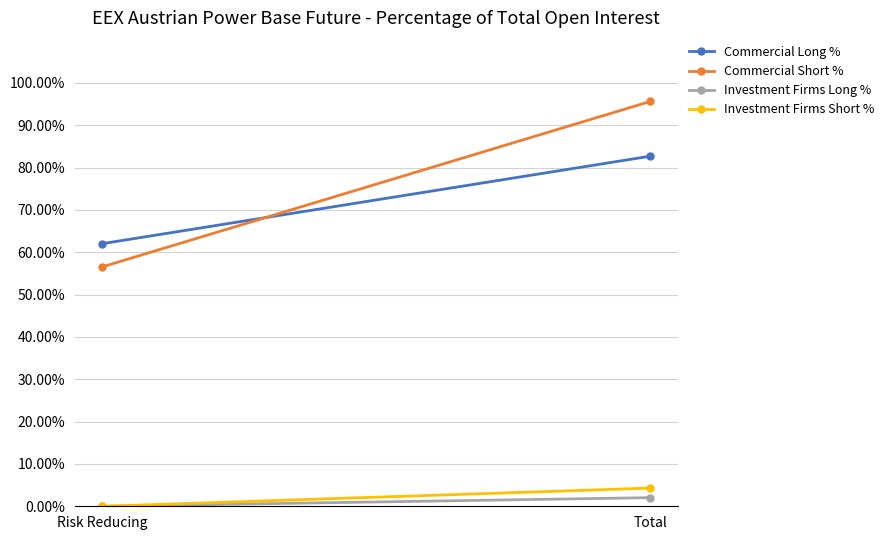

Reading left to right, extract all data points from this chart.

Commercial Long %: 62.0	82.7
Commercial Short %: 56.6	95.6
Investment Firms Long %: 0.0	2.0
Investment Firms Short %: 0.0	4.3